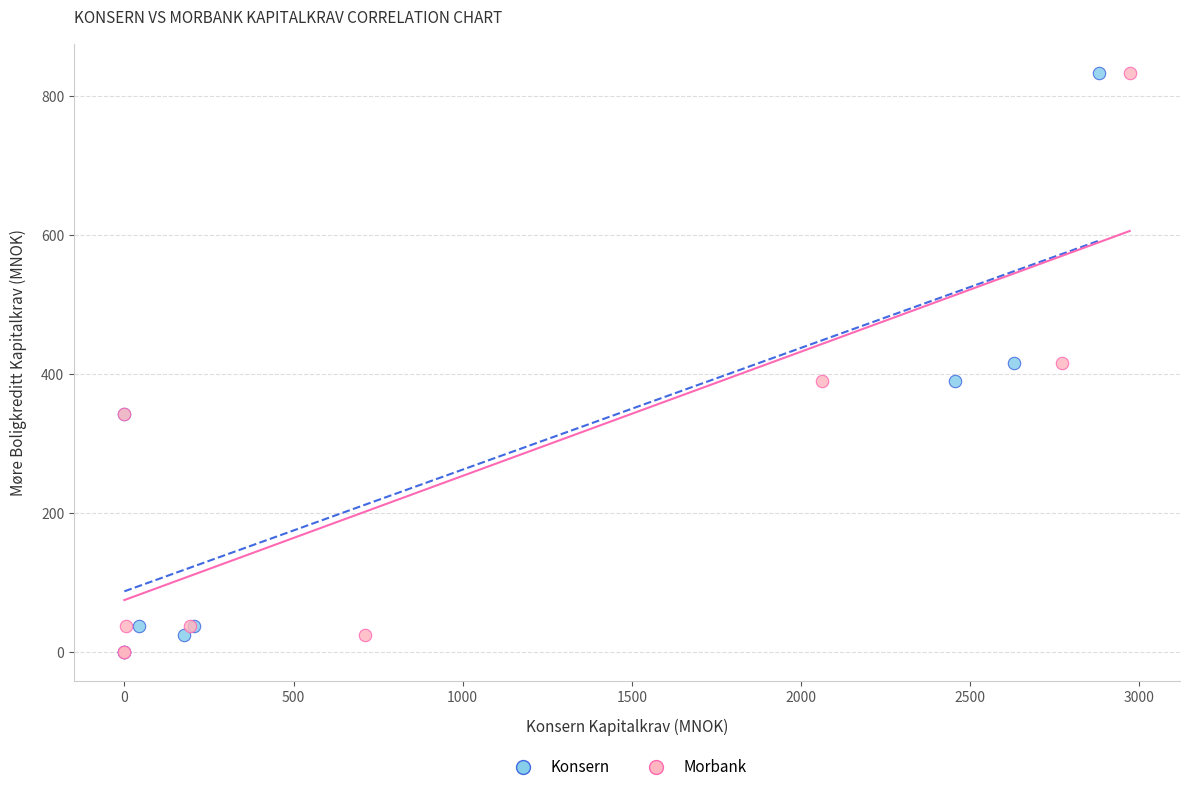

What are all the series names shown in the legend?

Konsern, Morbank